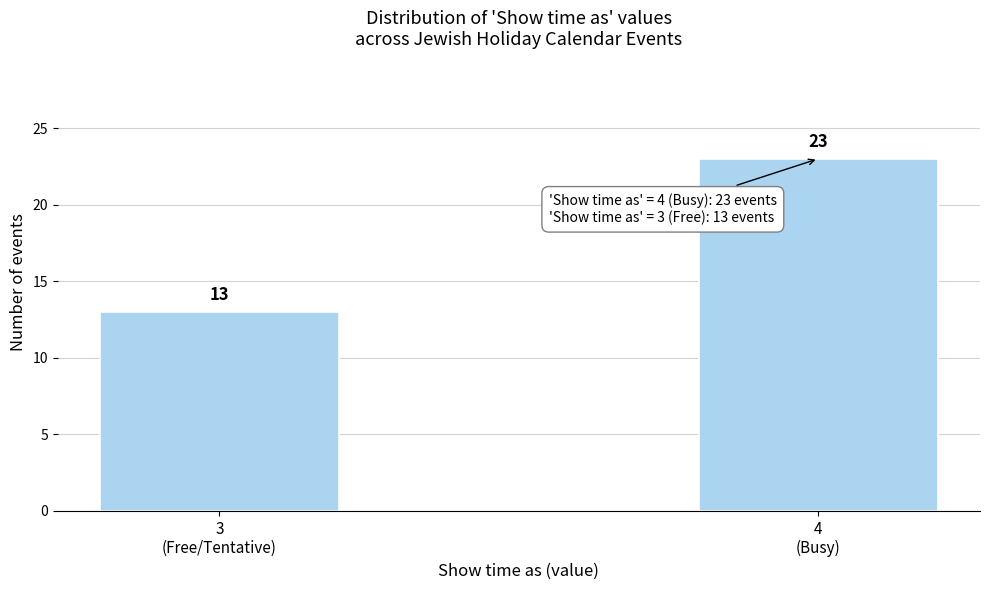

Reading left to right, list all the values displayed in this chart.

13	23